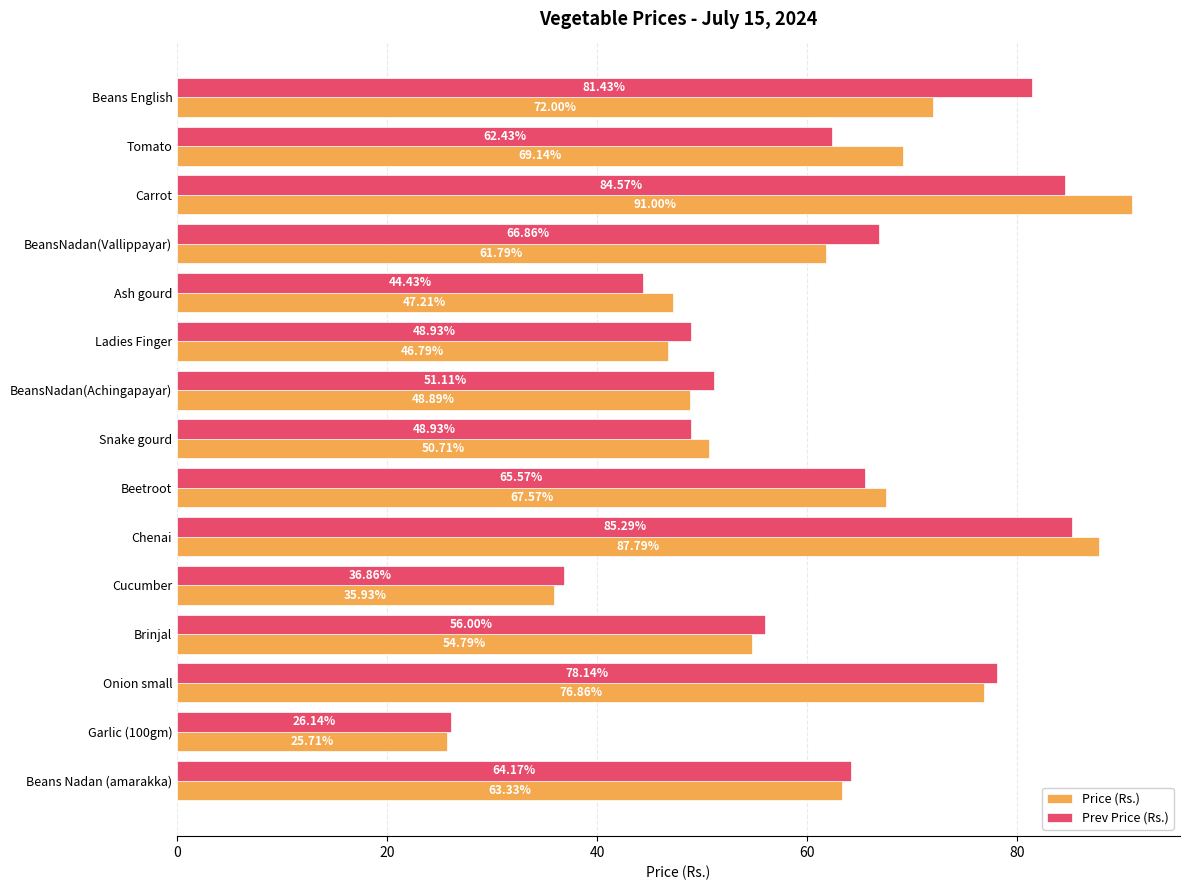

What is the difference between the second highest and minimum values in the Prev Price (Rs.) series?

58.4